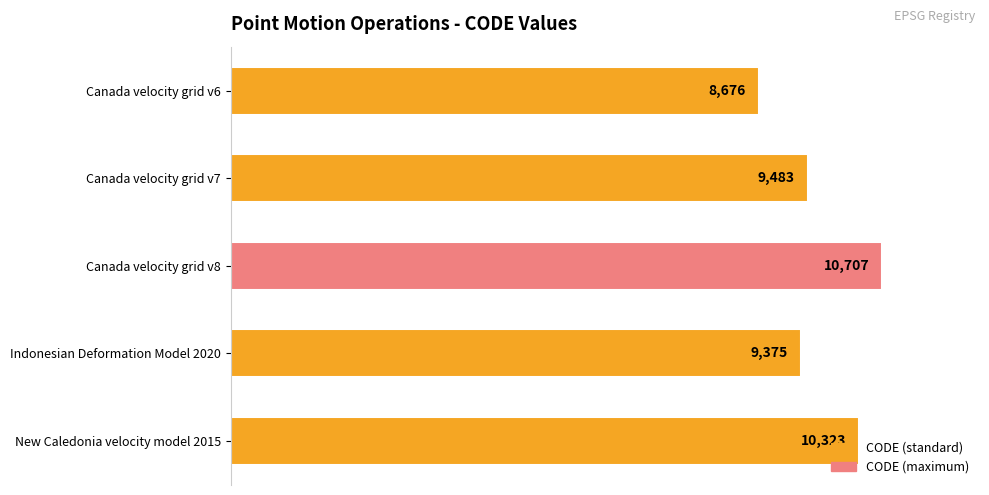

List the labels in order of value, largest first.

Canada velocity grid v8, New Caledonia velocity model 2015, Canada velocity grid v7, Indonesian Deformation Model 2020, Canada velocity grid v6